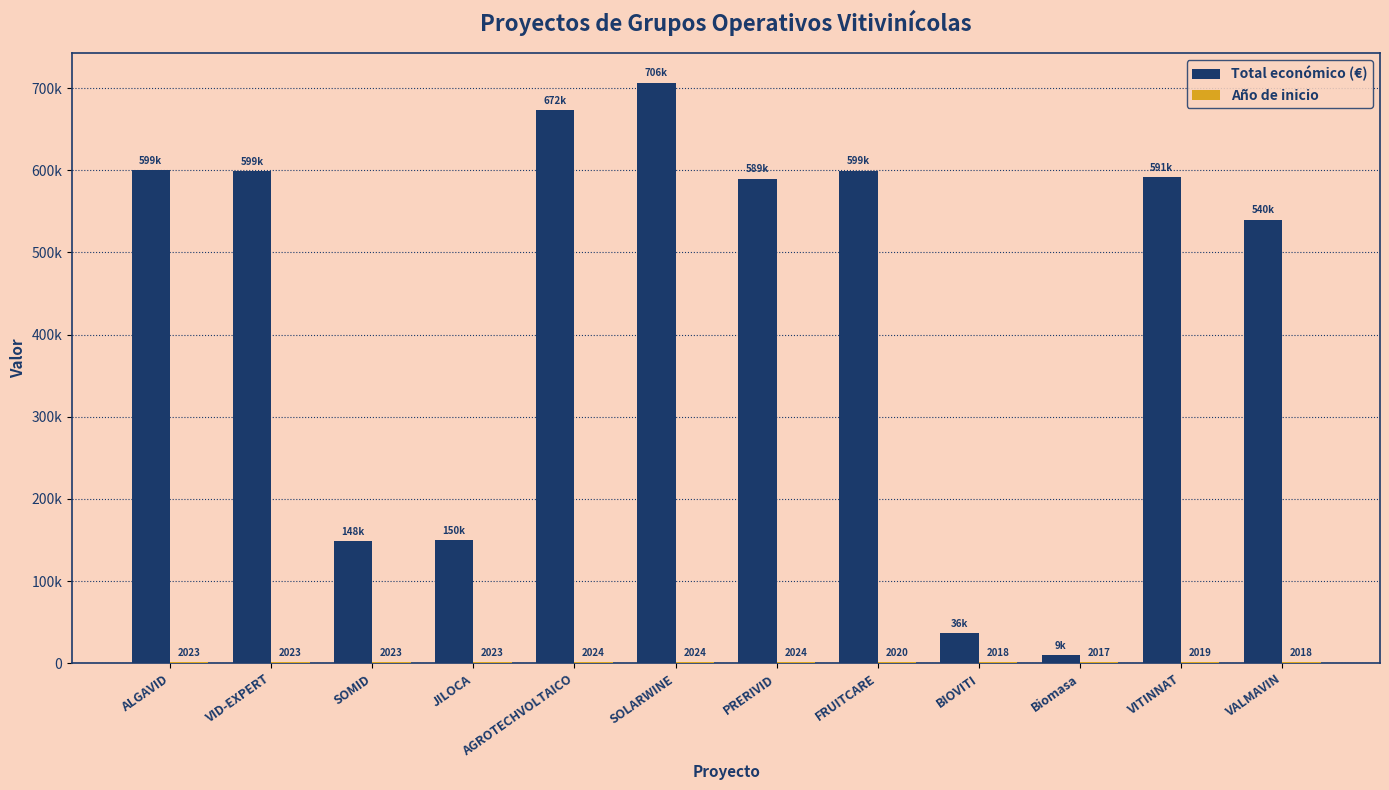

Rank the categories by Total económico (€) value from lowest to highest.

Biomasa, BIOVITI, SOMID, JILOCA, VALMAVIN, PRERIVID, VITINNAT, VID-EXPERT, FRUITCARE, ALGAVID, AGROTECHVOLTAICO, SOLARWINE